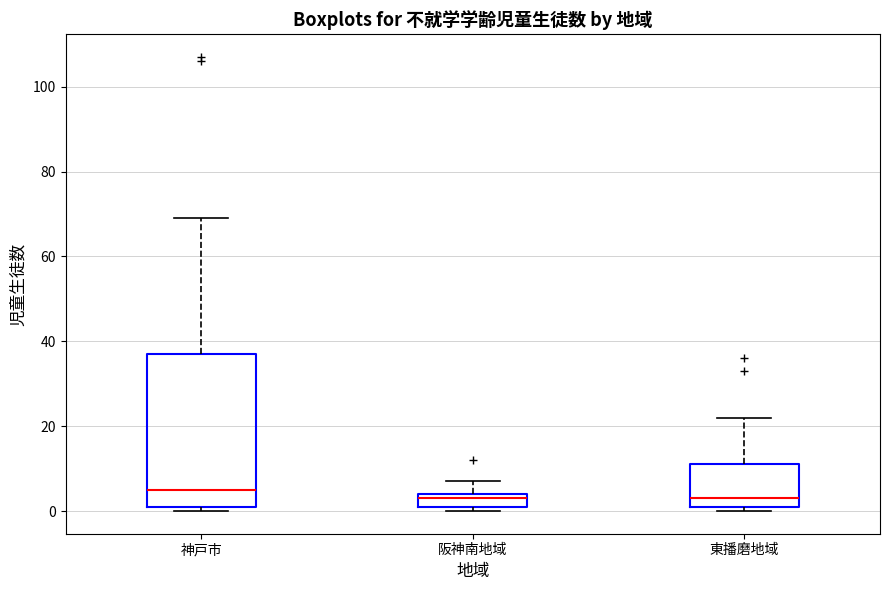

Where is the lower edge of the box for 阪神南地域 on the y-axis? The values are not printed on the chart, so give them approximately, as read against the axis.

2